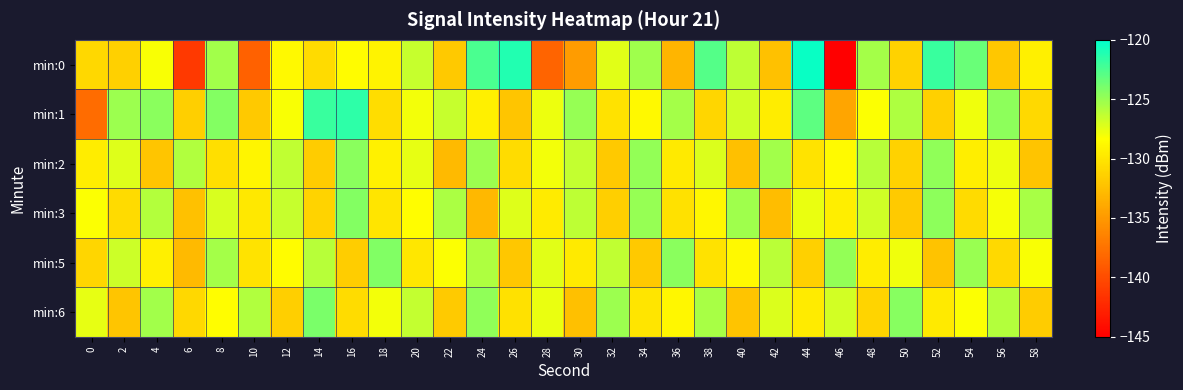

Which series has the largest range (max minus min)?

min:0